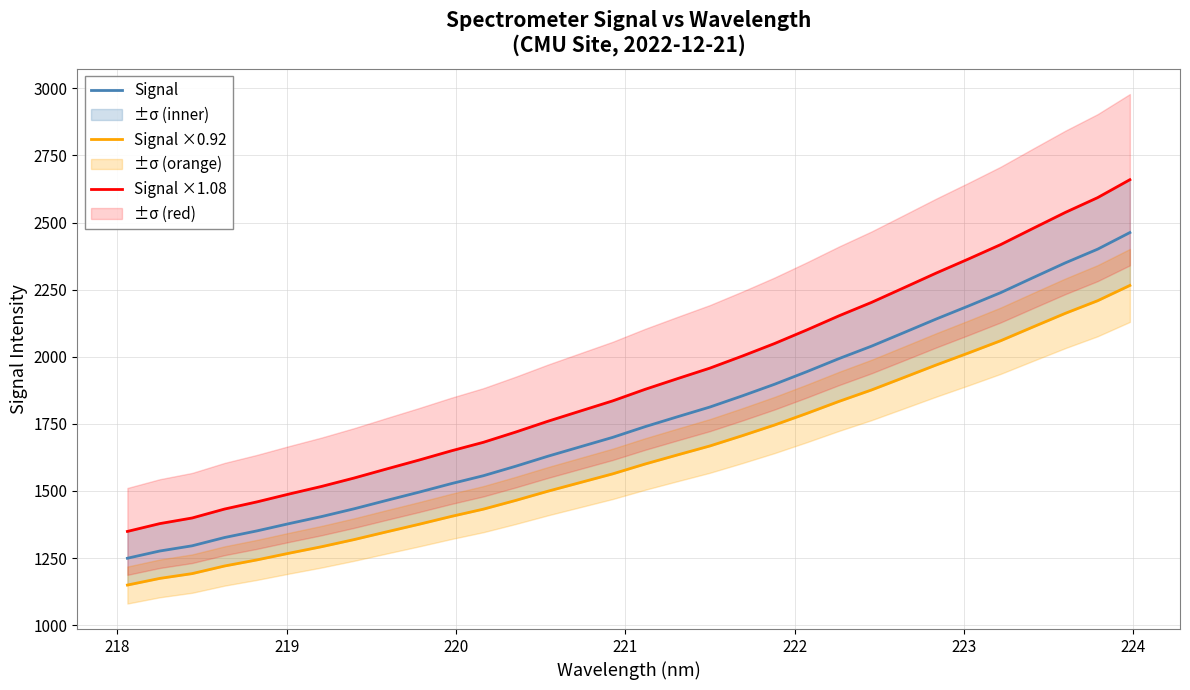

True or false: Signal ×0.92 and Signal intersect in this chart.

False